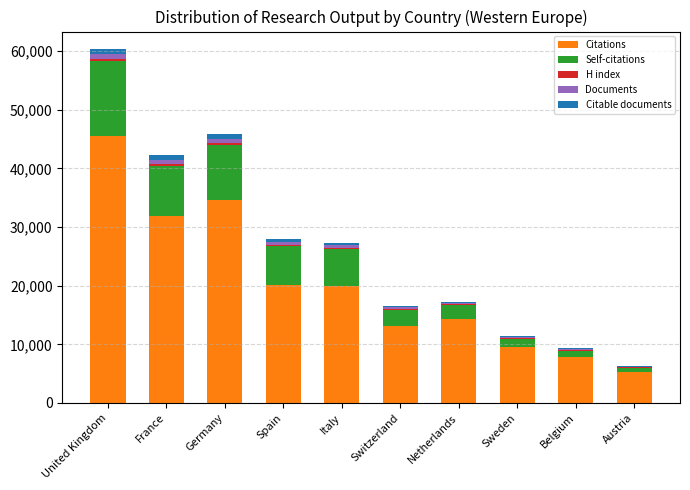

At which category is the sum across all series the highest?

United Kingdom